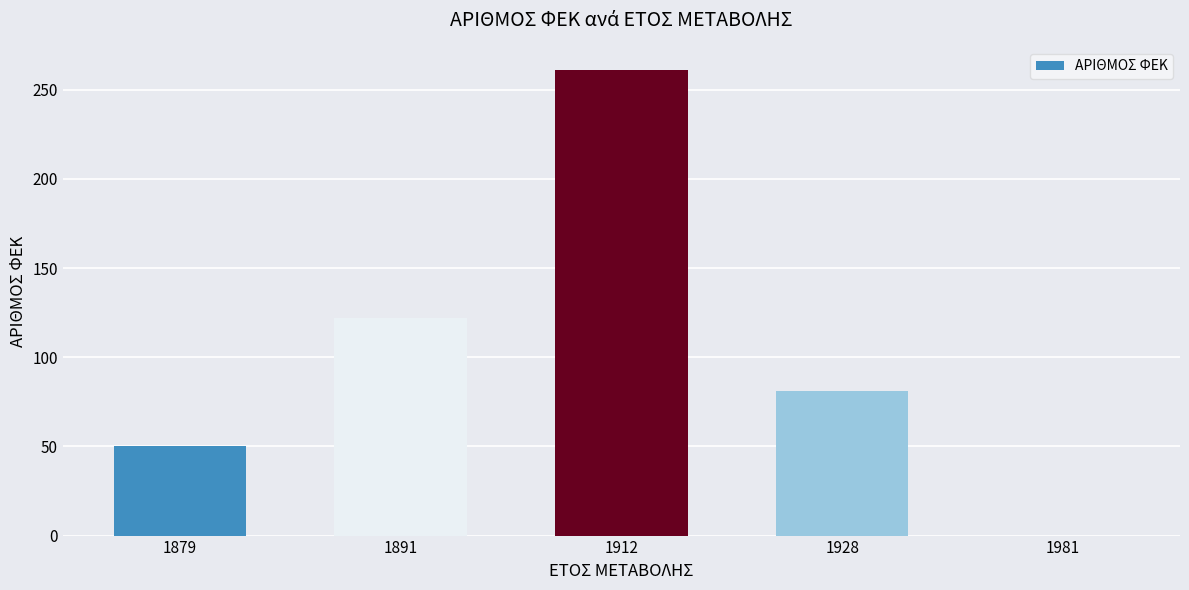

What is the difference between the maximum and minimum values?

261